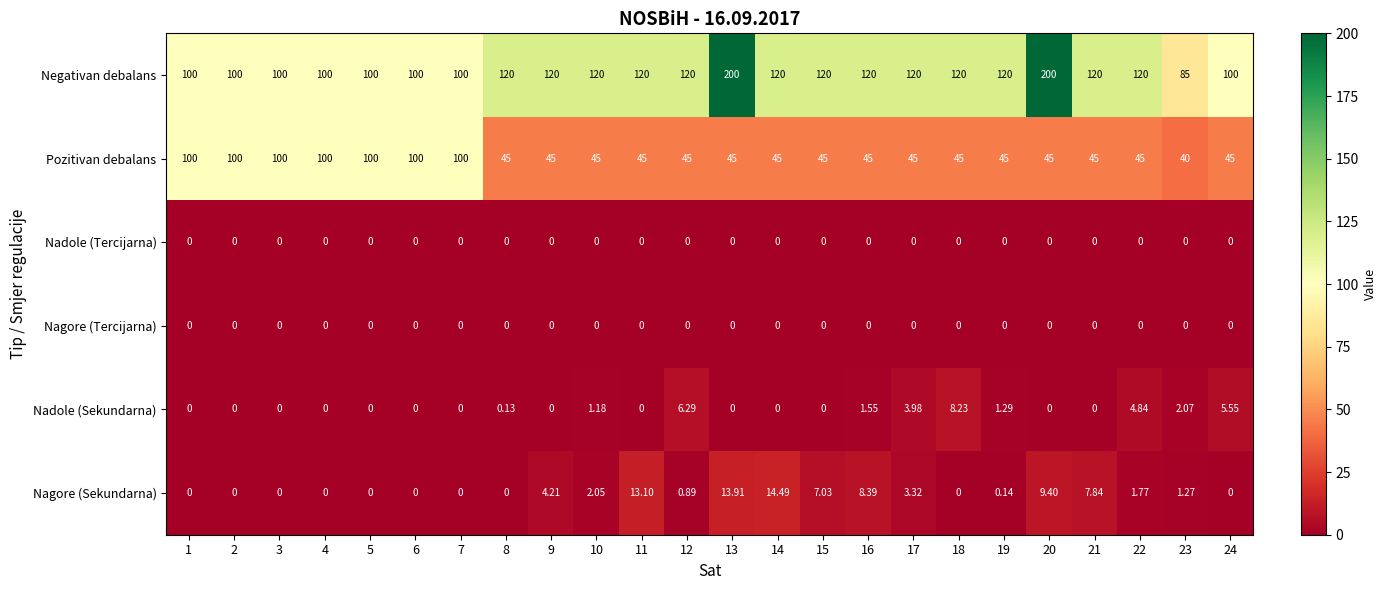

Which series has the largest total across all categories?

Negativan debalans